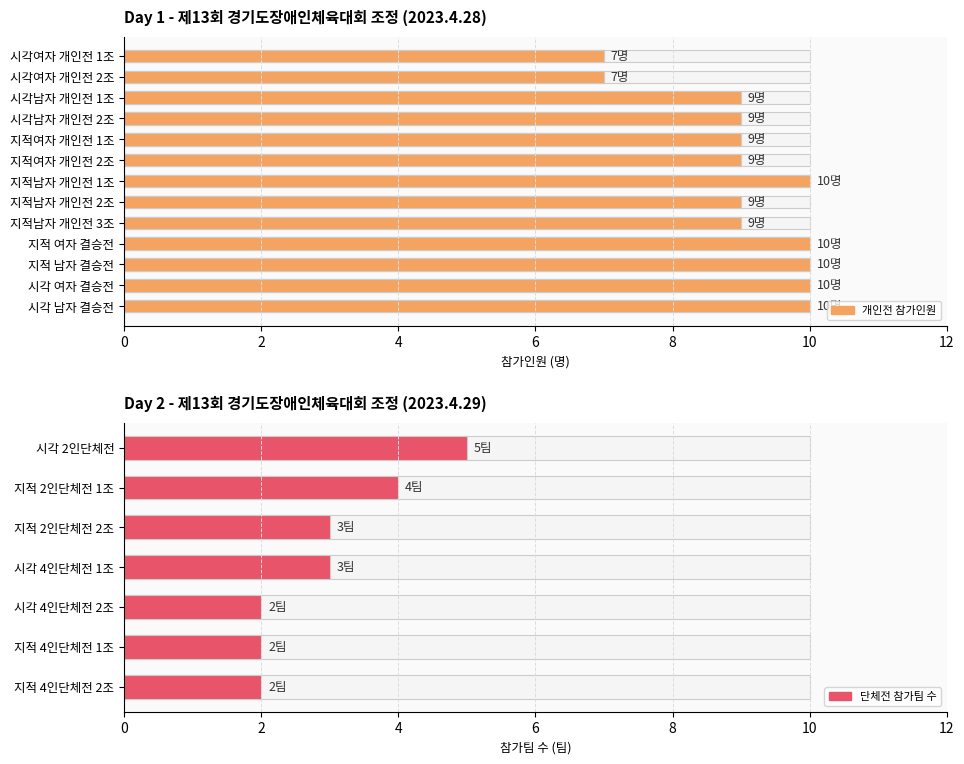

What is the change in value from 지적남자 개인전 2조 to 지적 남자 결승전?

+1